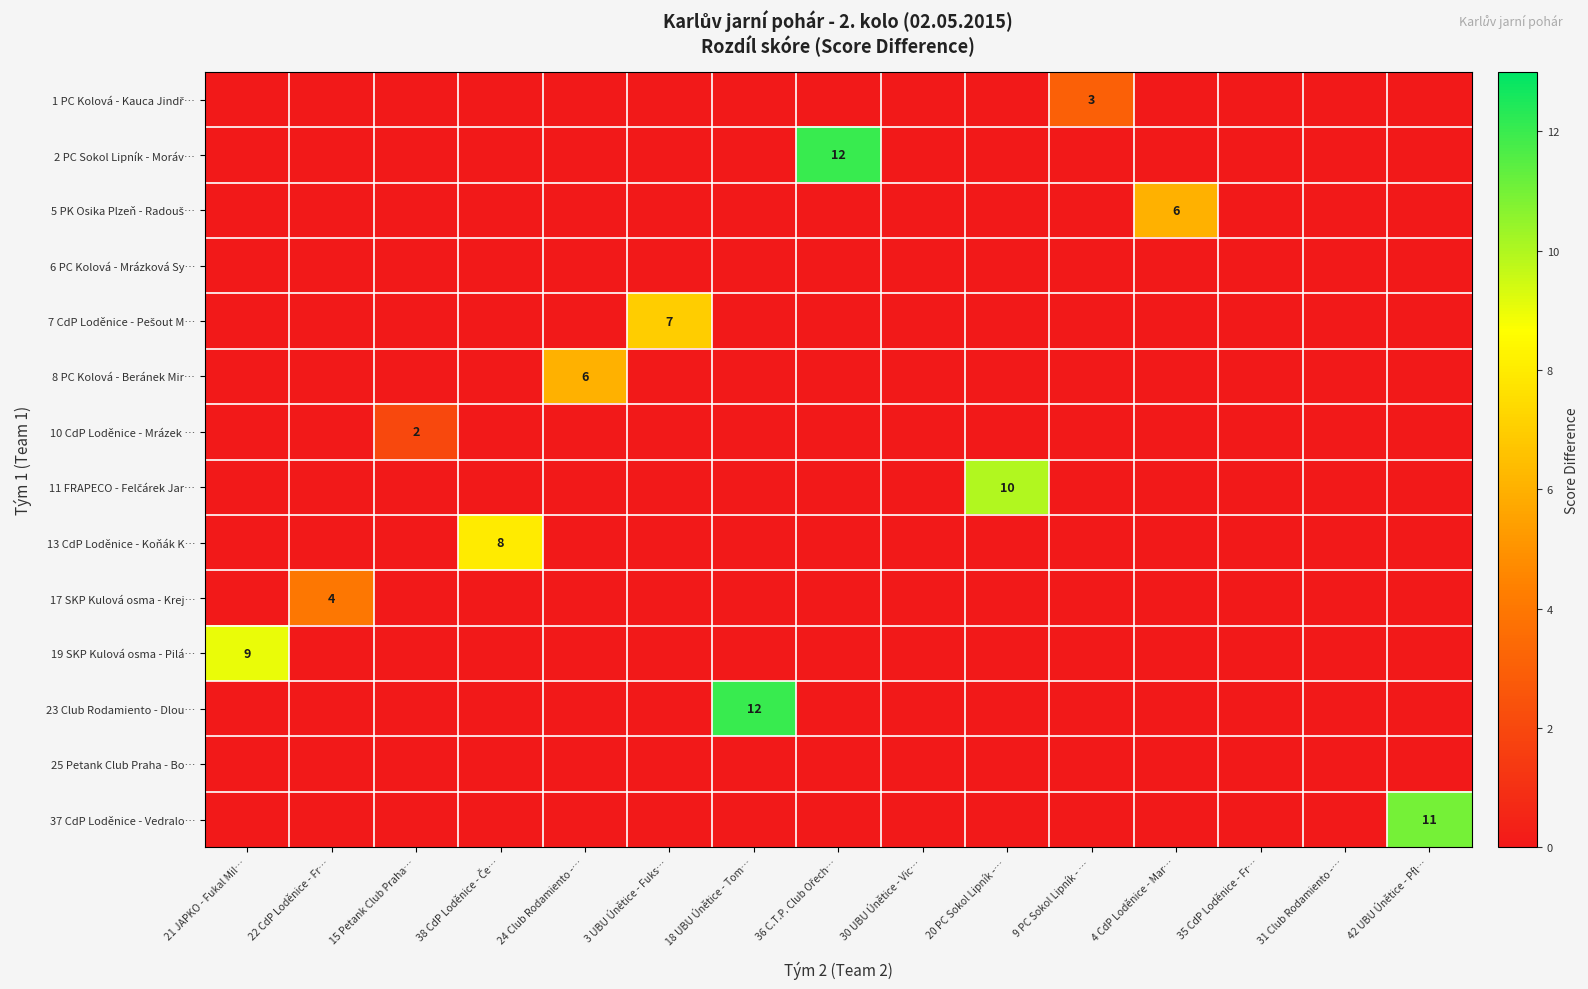

Between 36 C.T.P. Club Ořech… and 35 CdP Loděnice - Fr…, which is larger?

36 C.T.P. Club Ořech…